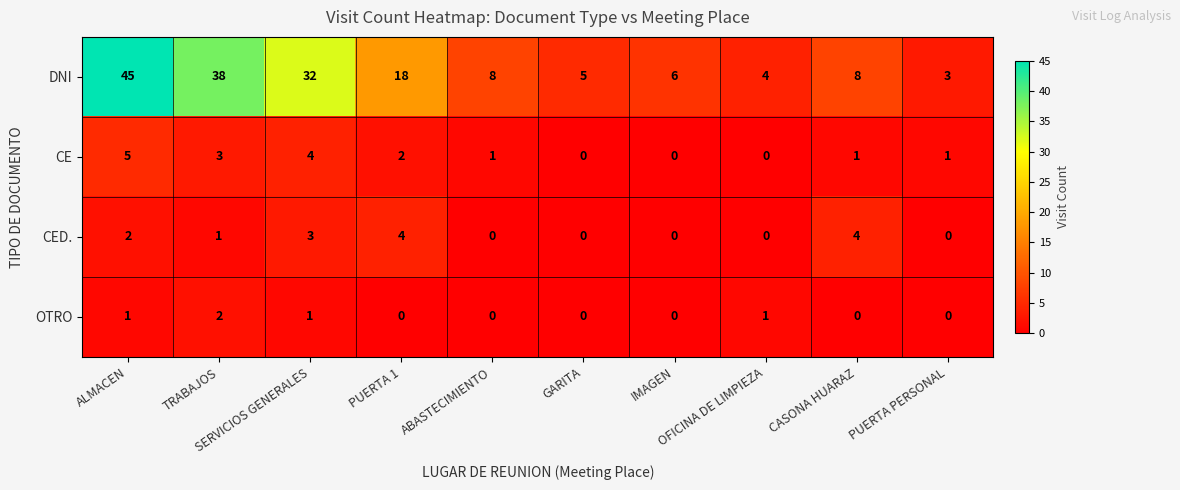

Rank the series by their maximum value, from highest to lowest.

DNI, CE, CED., OTRO